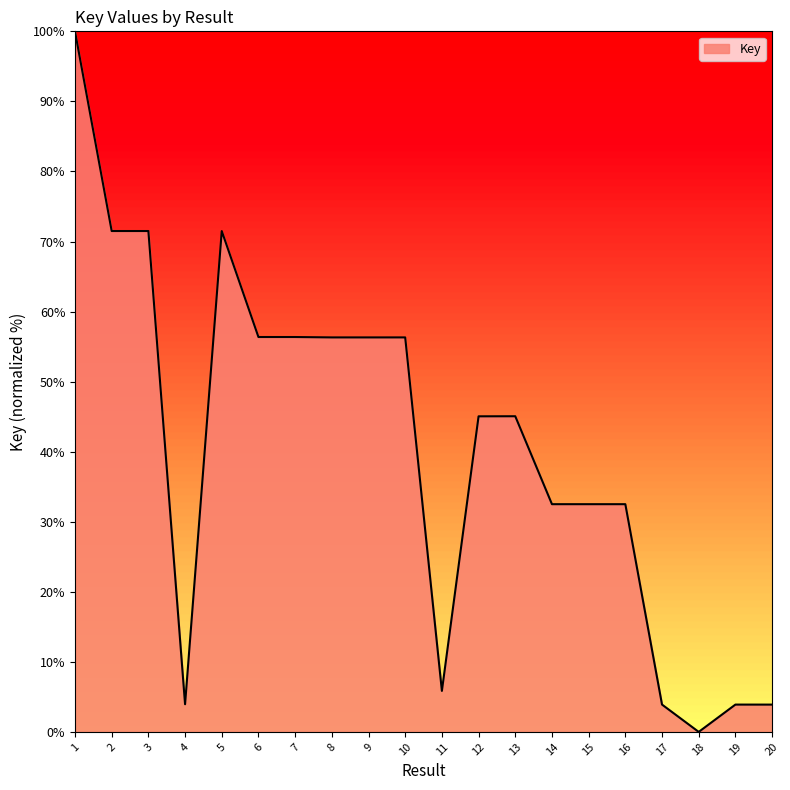

Which label corresponds to the smallest value in the chart?

18